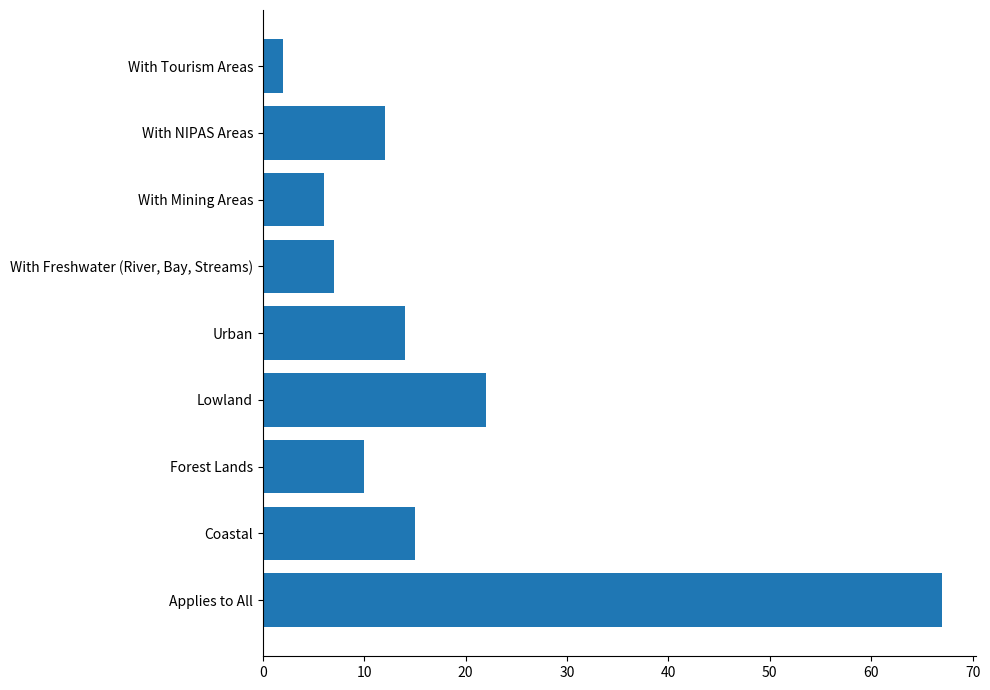

Where is the data nearest to the value 34?

Lowland